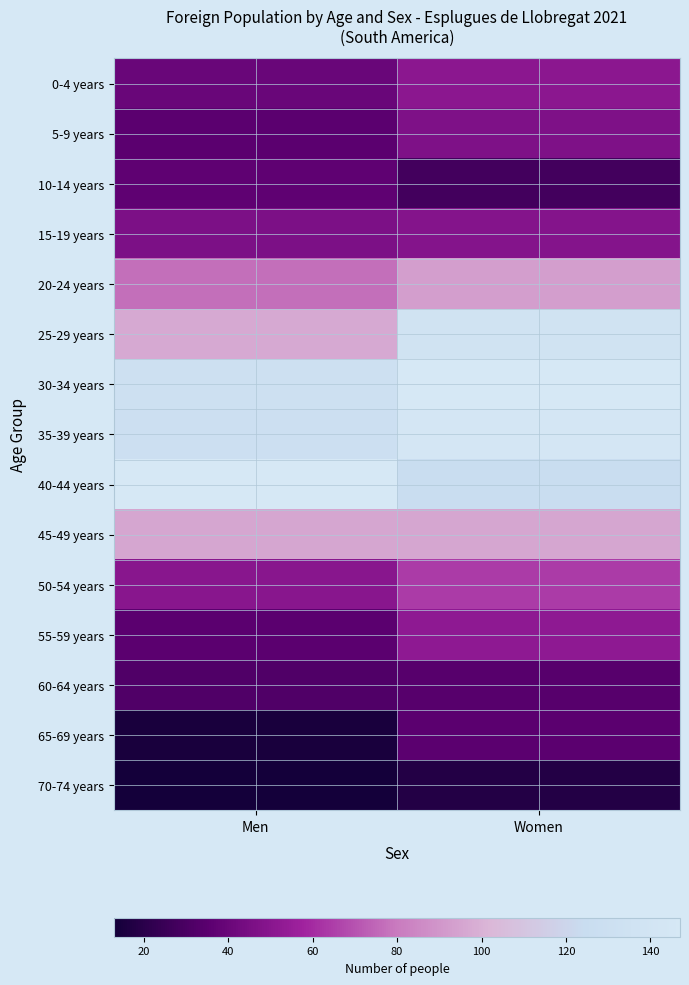

At which category does the chart reach its minimum across all series?

Men